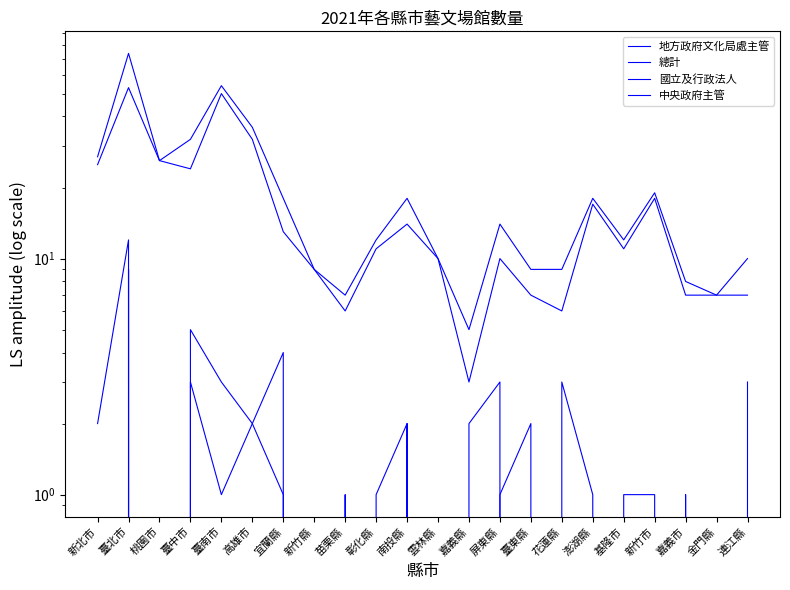

Rank the series by their maximum value, from lowest to highest.

中央政府主管, 國立及行政法人, 地方政府文化局處主管, 總計